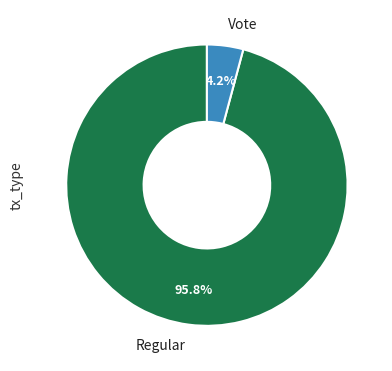

What percentage is the Vote slice, to the nearest percent?

4%